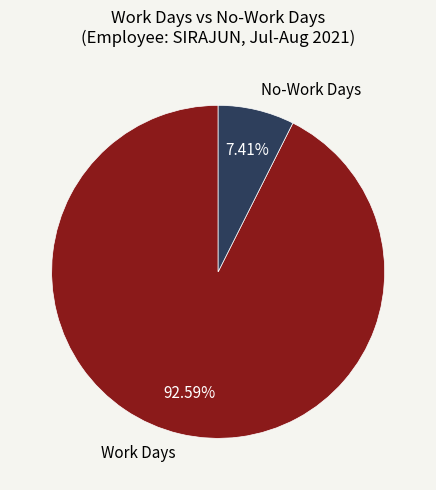

Rank the categories by value from lowest to highest.

No-Work Days, Work Days